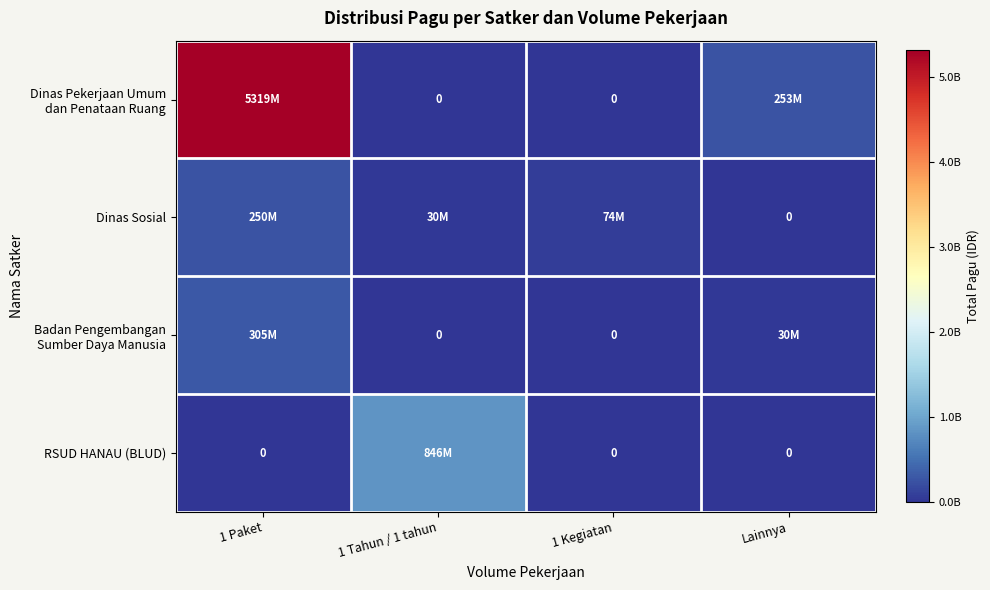

Rank the categories by RSUD HANAU (BLUD) value from lowest to highest.

1 Paket, 1 Kegiatan, Lainnya, 1 Tahun / 1 tahun